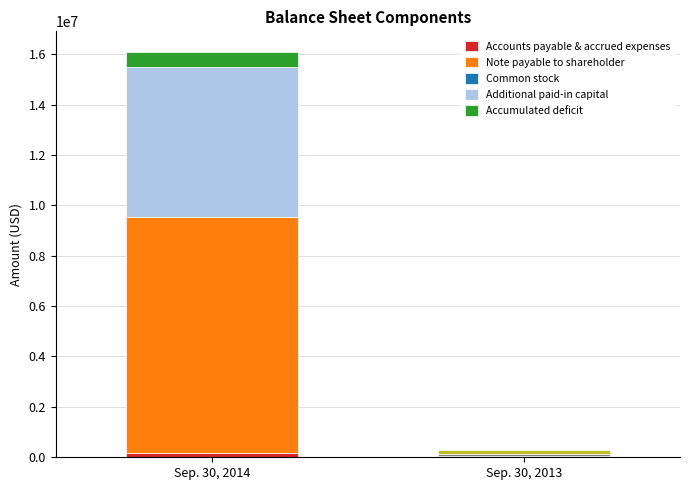

Is it true that Sep. 30, 2014 equals 5317849 at Note payable to shareholder?

False